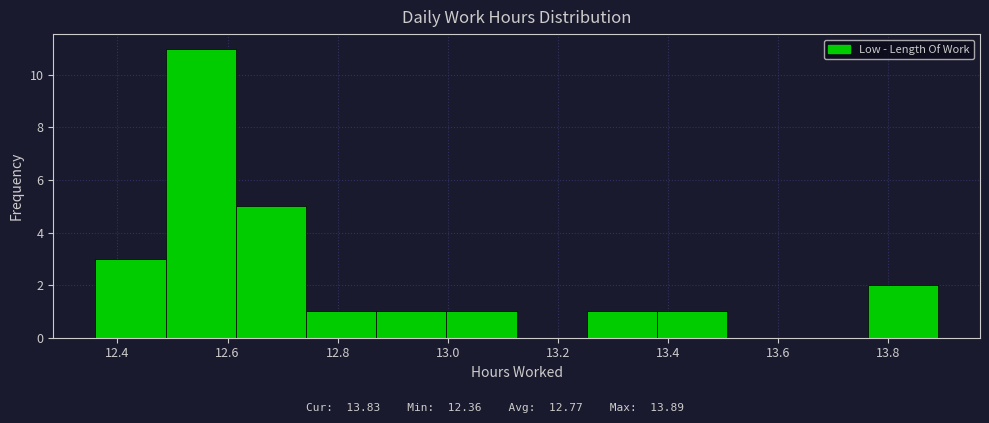

Reading left to right, transcribe this chart: for each bar, give the range it covers on the x-axis and its height. Neither the bar edges nor the heights are printed on the chart, so give them approximately, as read against the axes.

12.36 to 12.48: 3
12.48 to 12.62: 11
12.62 to 12.74: 5
12.74 to 12.88: 1
12.88 to 13.00: 1
13.00 to 13.12: 1
13.12 to 13.26: 0
13.26 to 13.38: 1
13.38 to 13.50: 1
13.50 to 13.64: 0
13.64 to 13.76: 0
13.76 to 13.90: 2